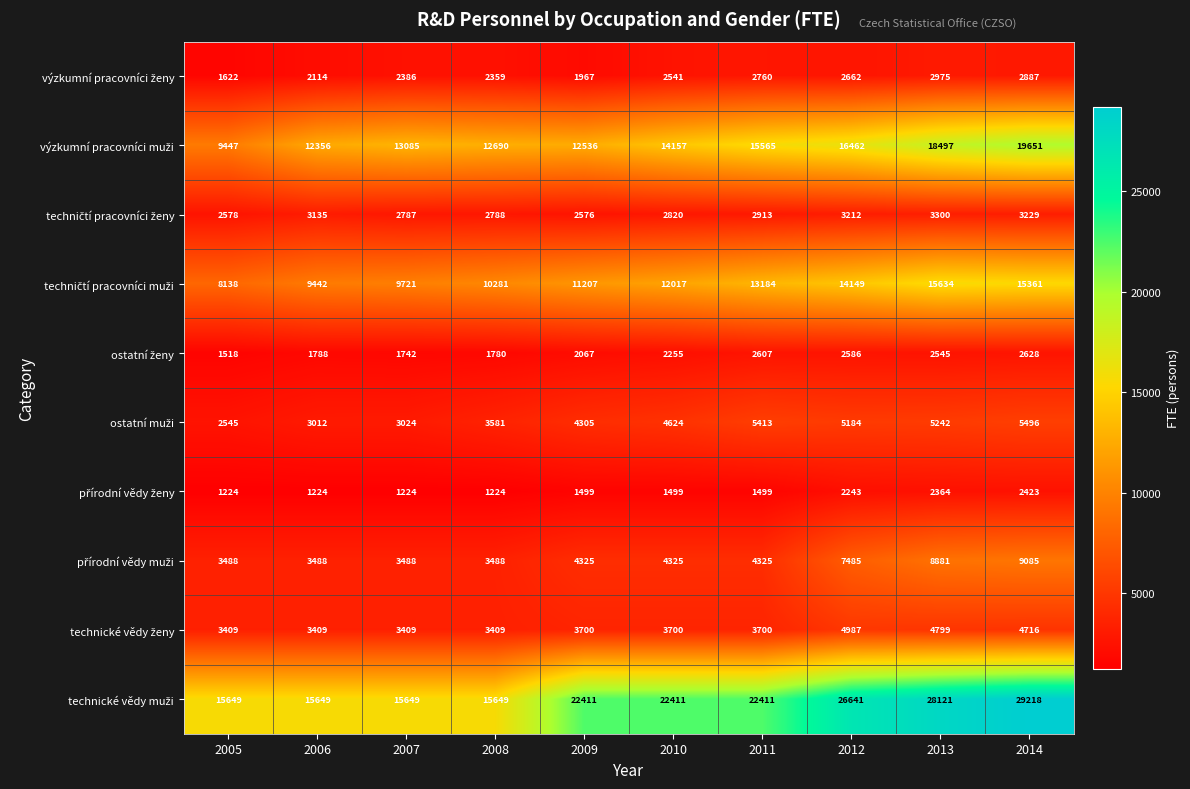

What is the spread (max minus min) of values at 2006?

14425